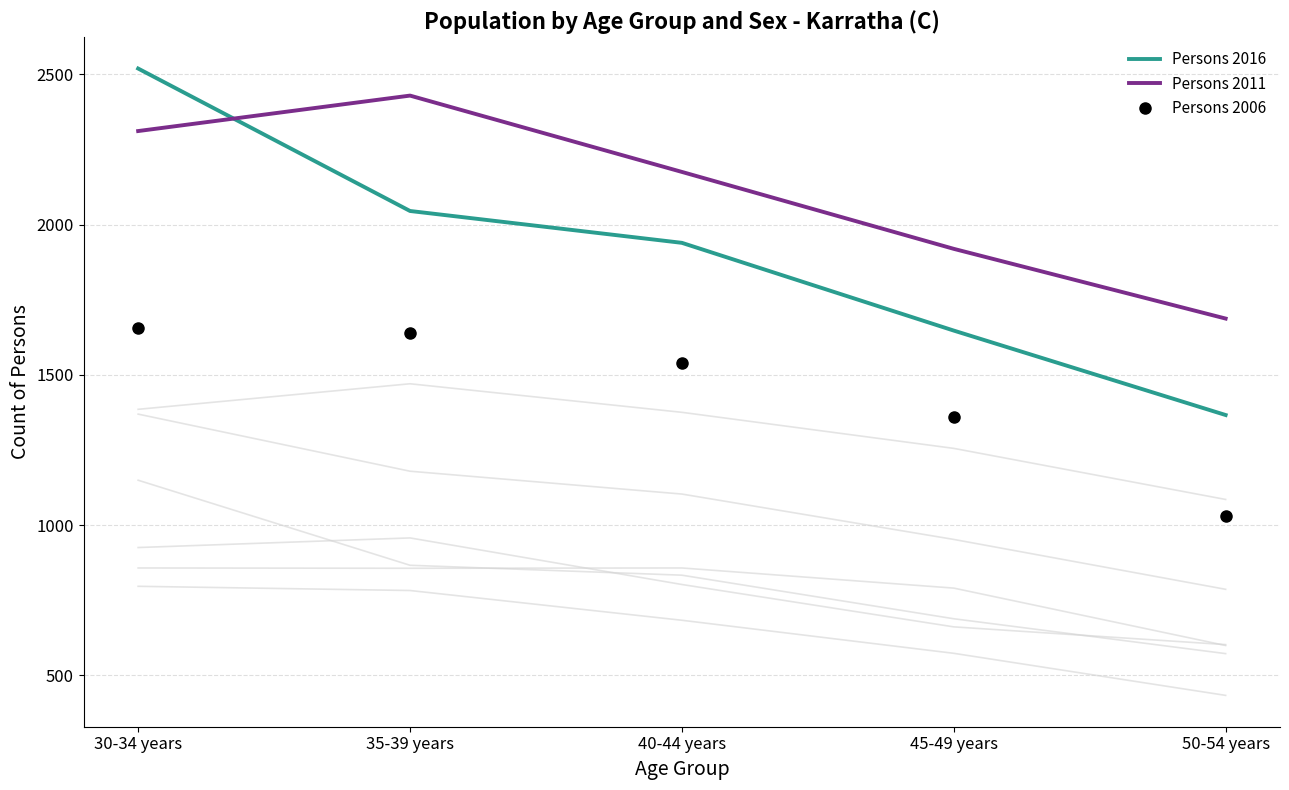

True or false: Persons 2006 and Persons 2016 intersect in this chart.

False